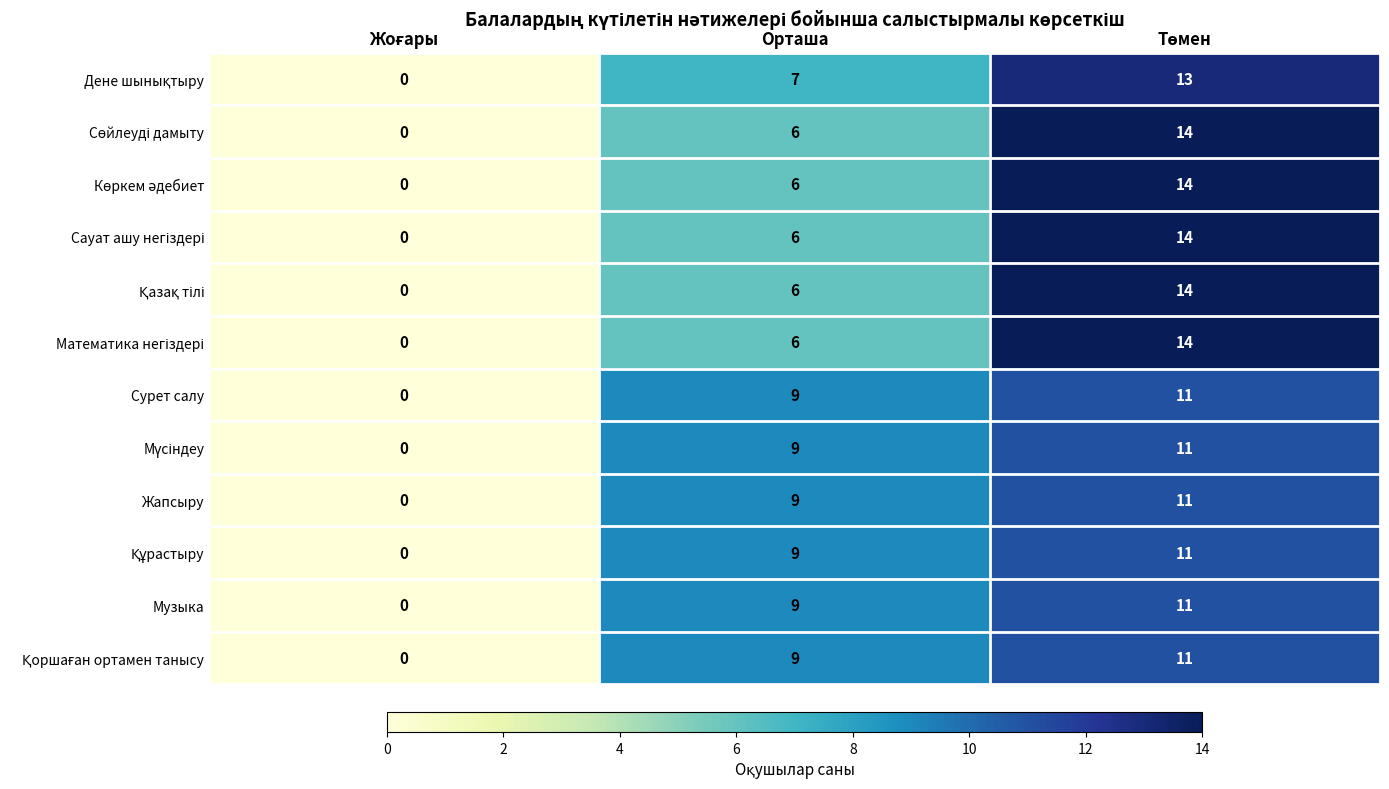

What is the greatest value displayed?

14